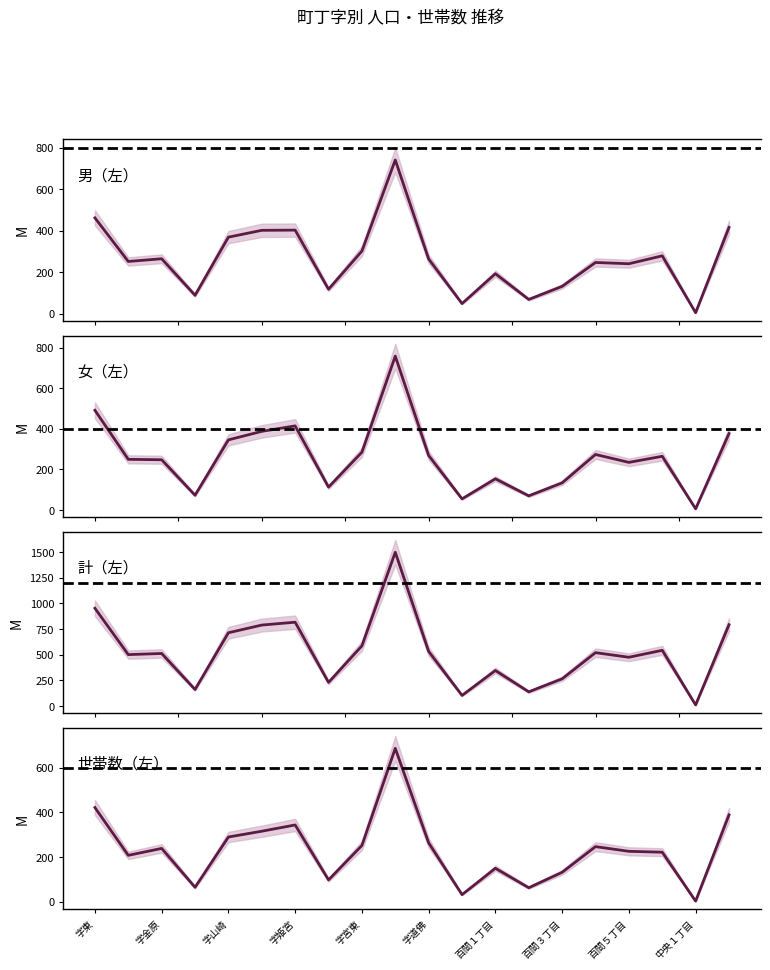

True or false: 計（左） and 男（左） cross at least once.

False